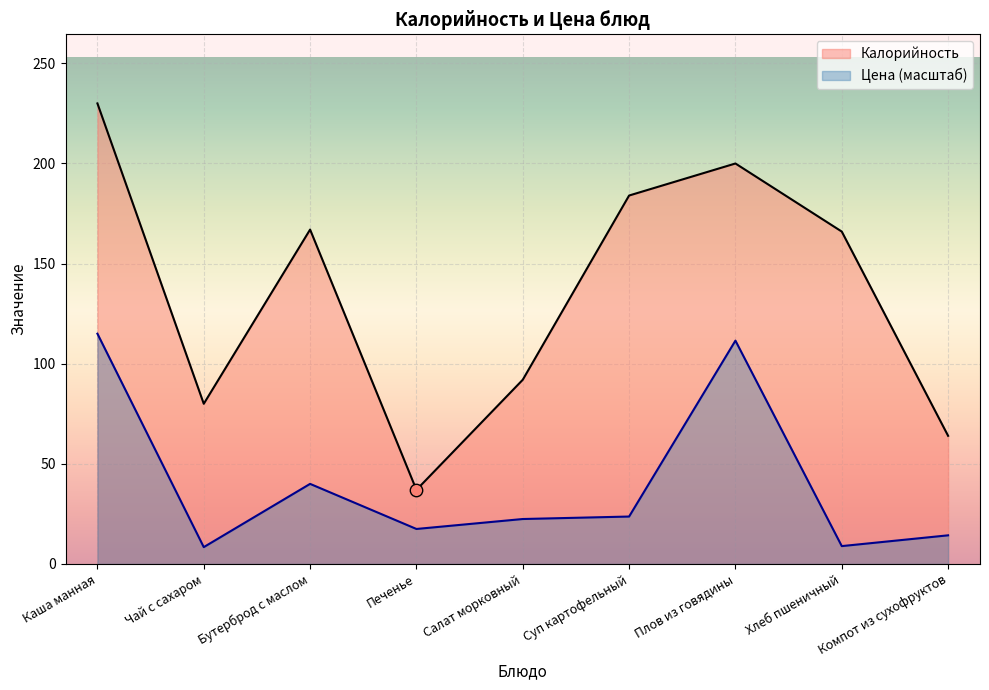

What is the total value across all series at Суп картофельный?

207.7